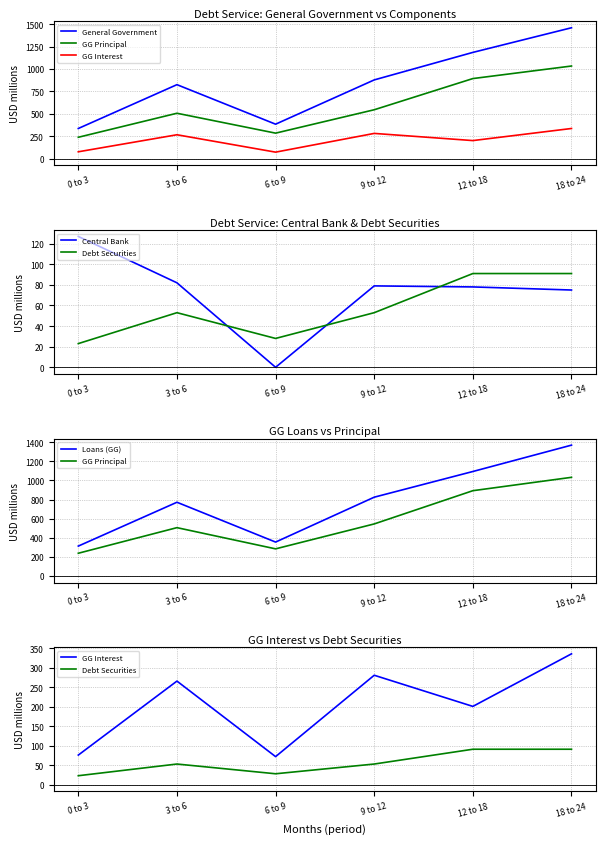

What is the label of the 6th point from the left?

18 to 24